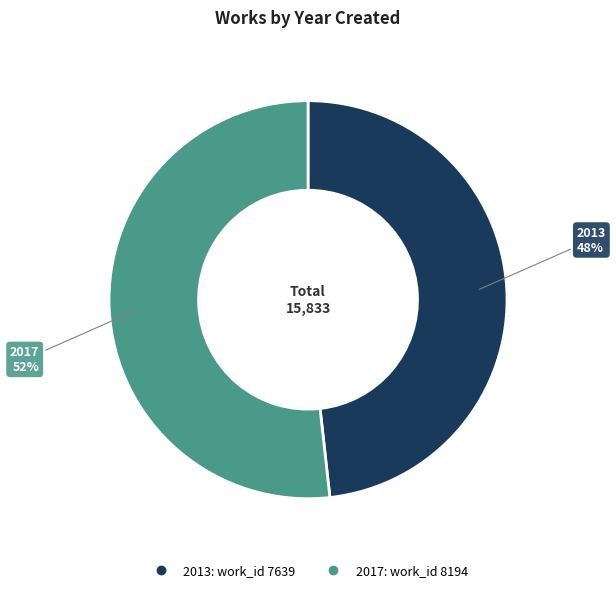

True or false: 2017 accounts for 60% of the total.

False